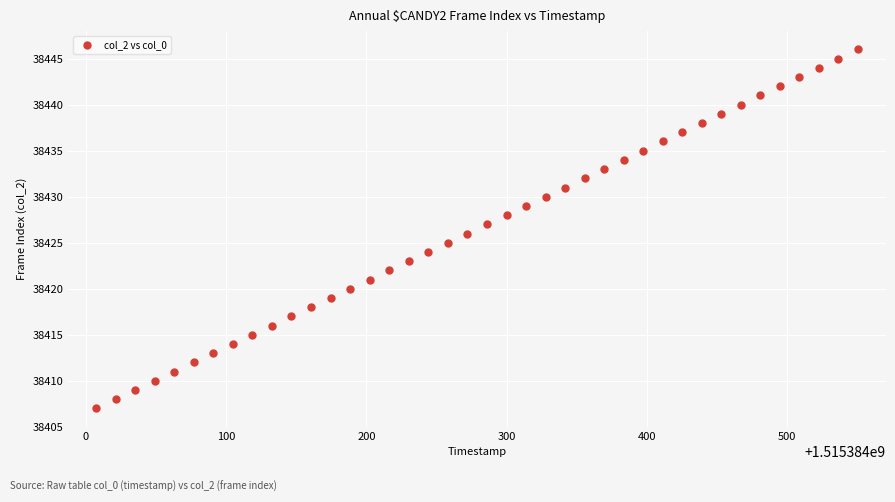

What is the range of Y values (max minus min)?

39